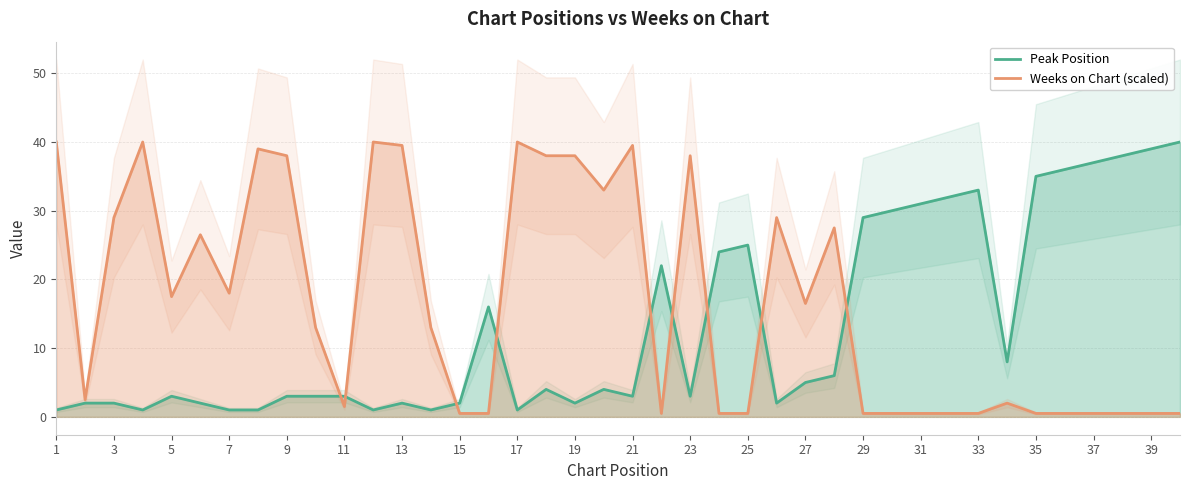

The Weeks on Chart (scaled) series shows 1.5 at 11. True or false?

True